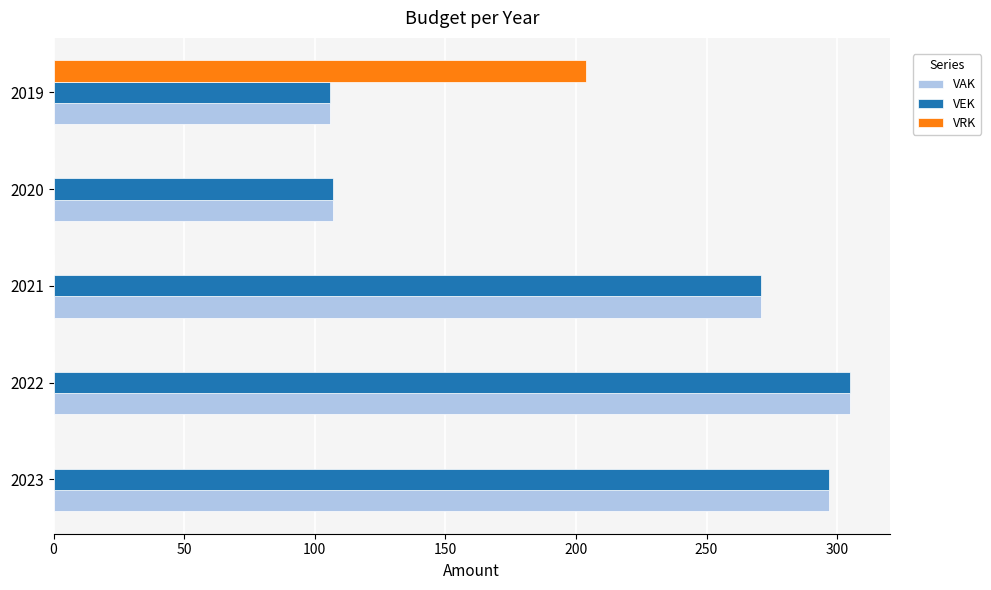

Is the value of VEK at 2019 greater than the value of VRK at 2023?

Yes